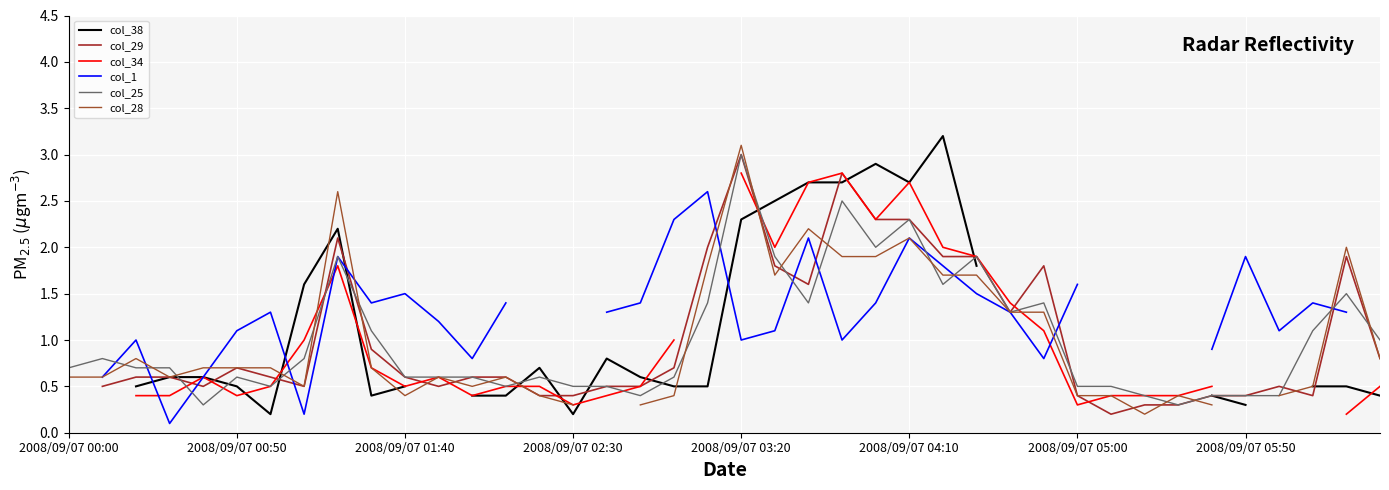

The value of col_25 at 2008/09/07 05:00 is 0.5. True or false?

True